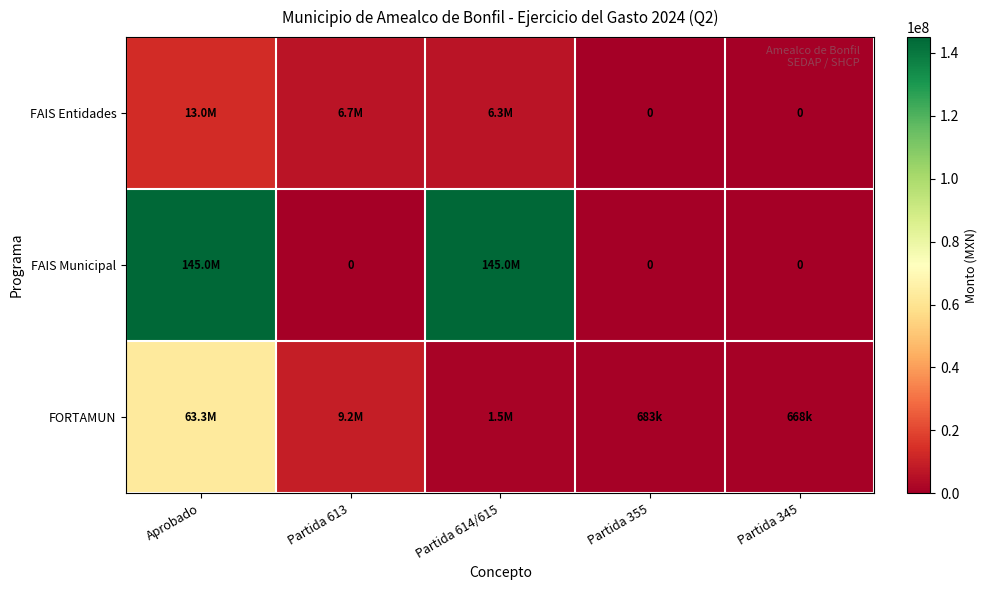

Read the FAIS Entidades value at Aprobado.

13040000